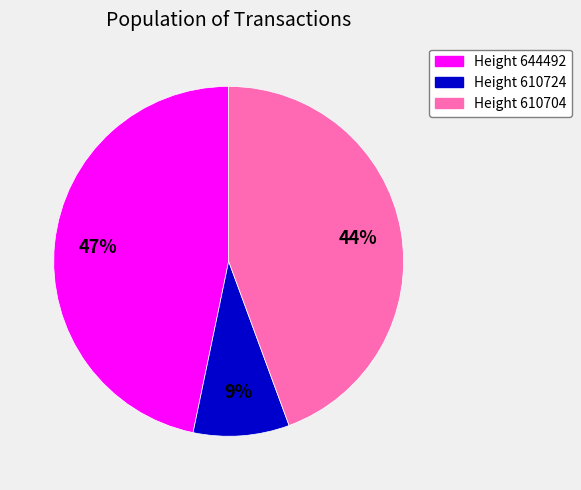

Which slice is the largest?

Height 644492